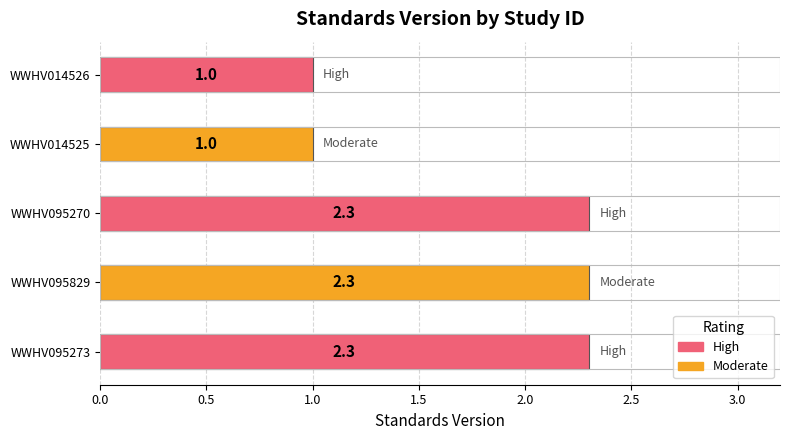

What is the ratio of the value at WWHV014526 to the value at WWHV014525?

1.0